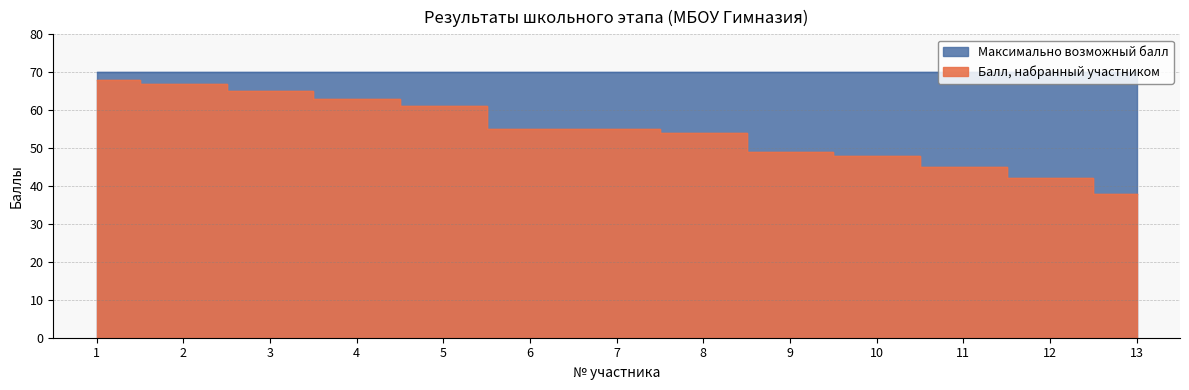

What is the difference between the maximum and minimum values?

30